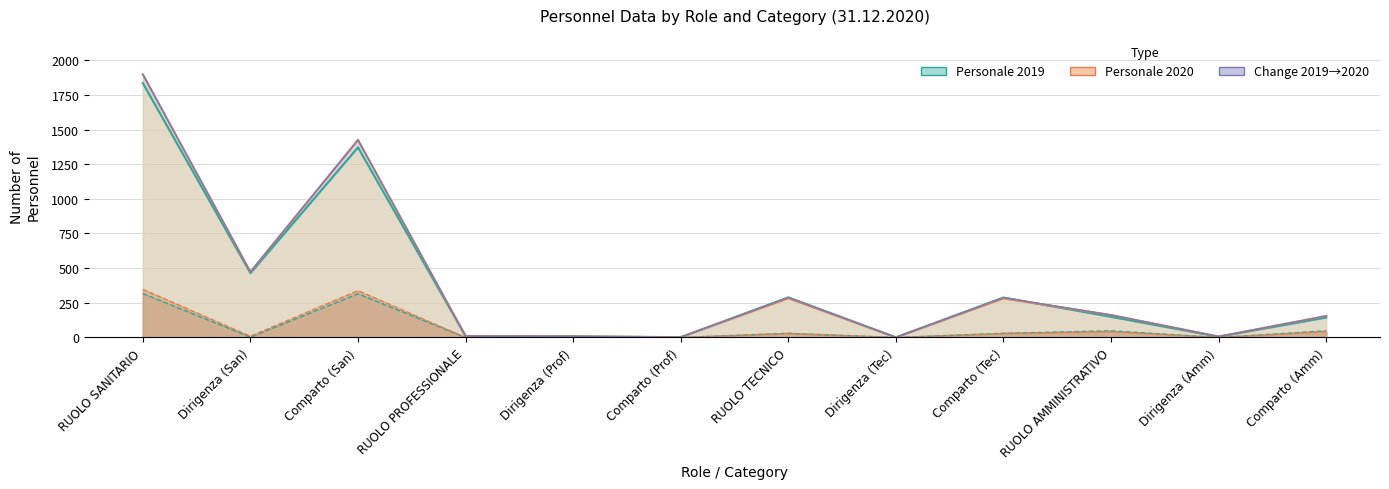

Count the number of categories in the chart.

12